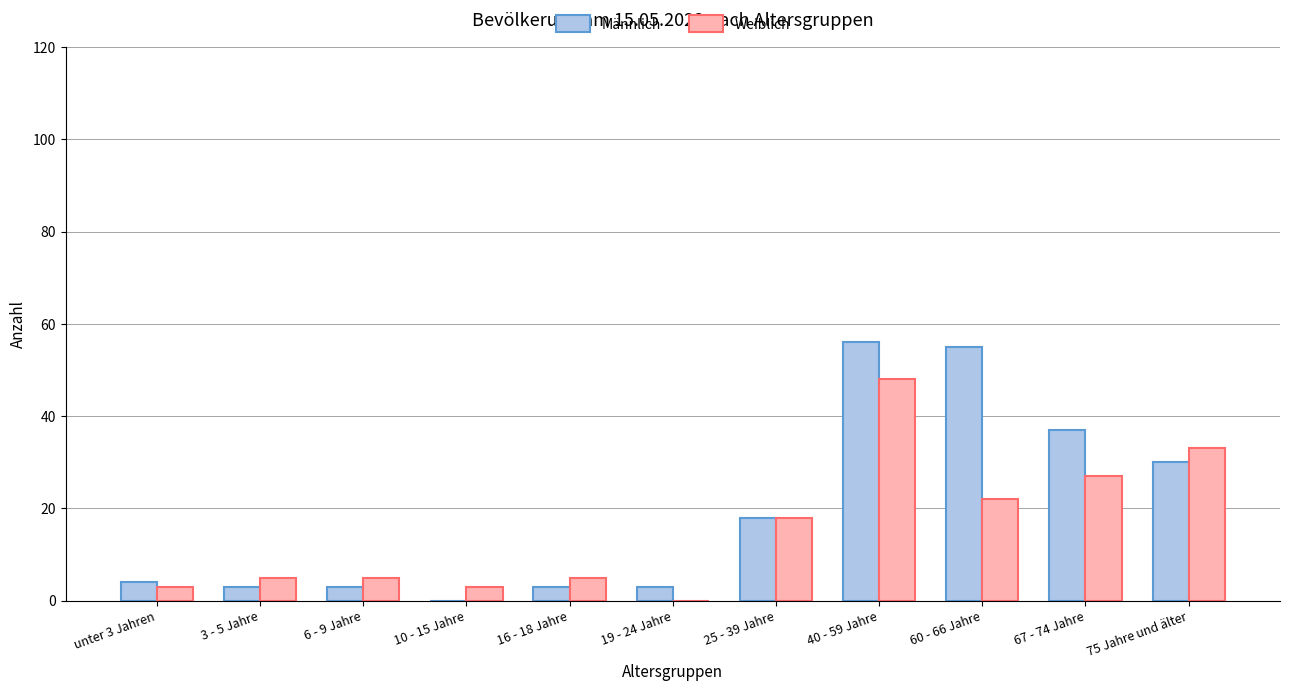

Is it true that Männlich equals 56 at 40 - 59 Jahre?

True